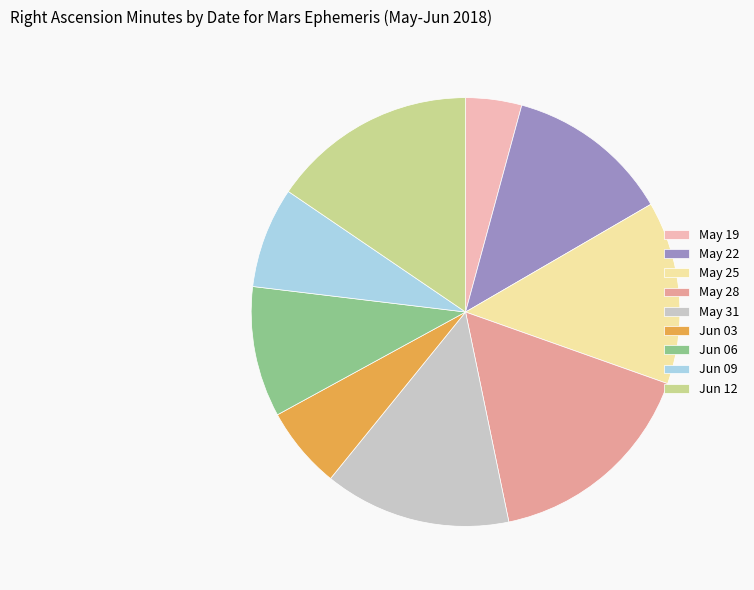

Approximately how many times larger is the value at Jun 03 compared to May 19?

1.5